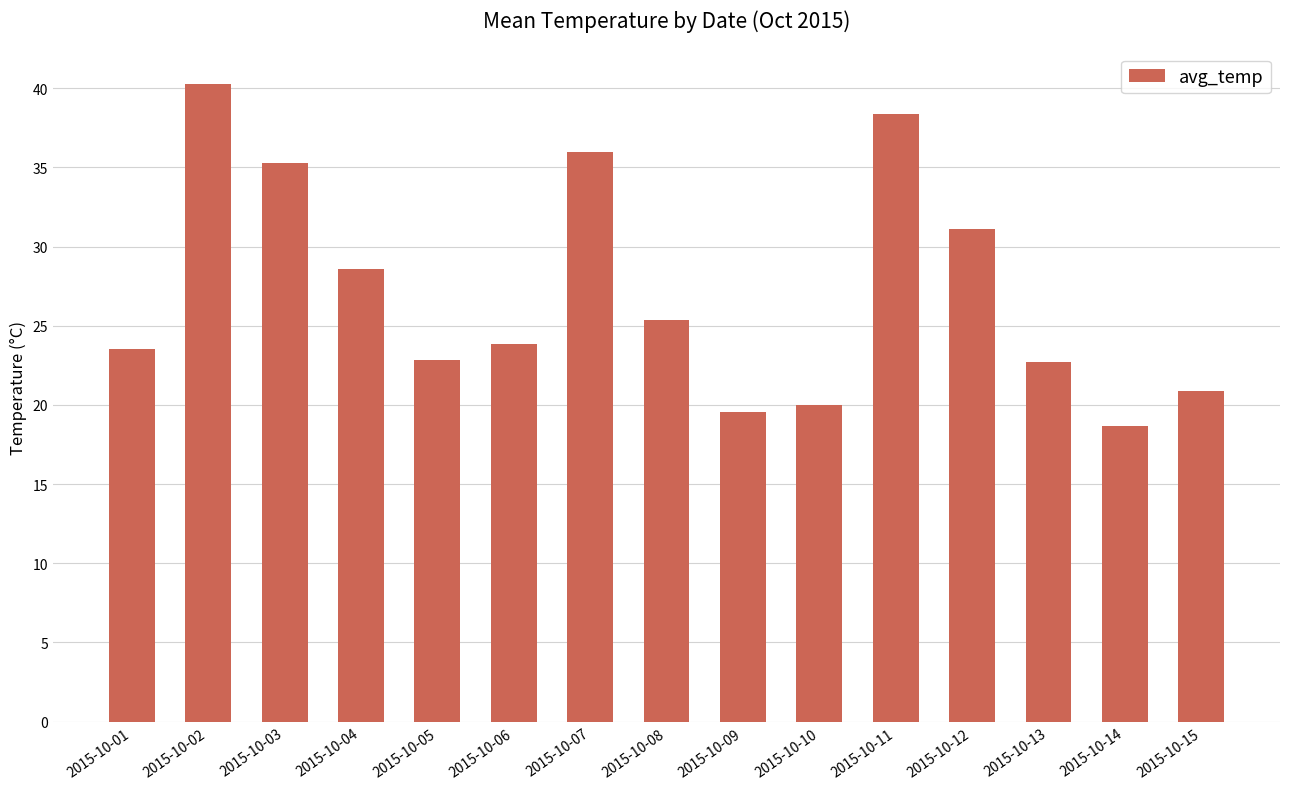

What is the difference between the maximum and minimum values?

21.6